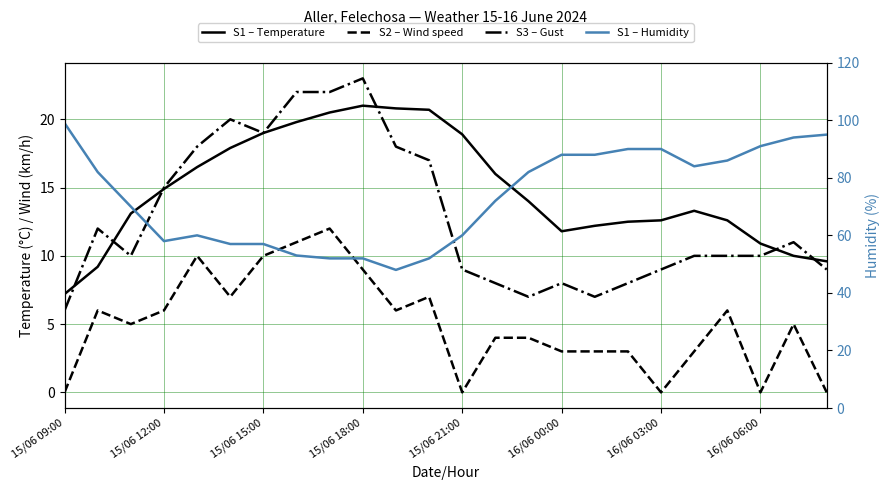

Where is S1 – Temperature nearest to the value 14?

14